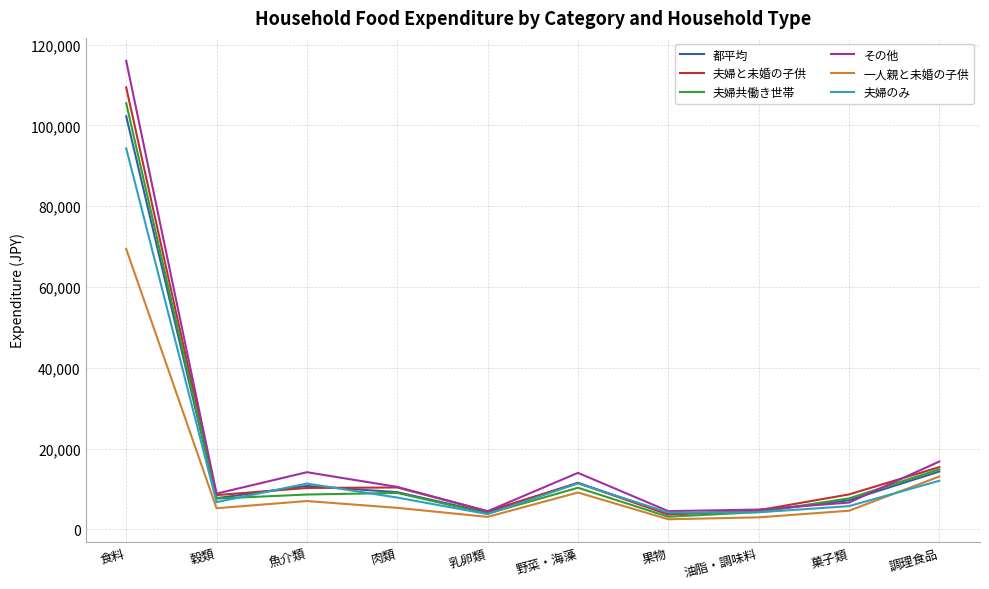

How many lines are shown in the chart?

6